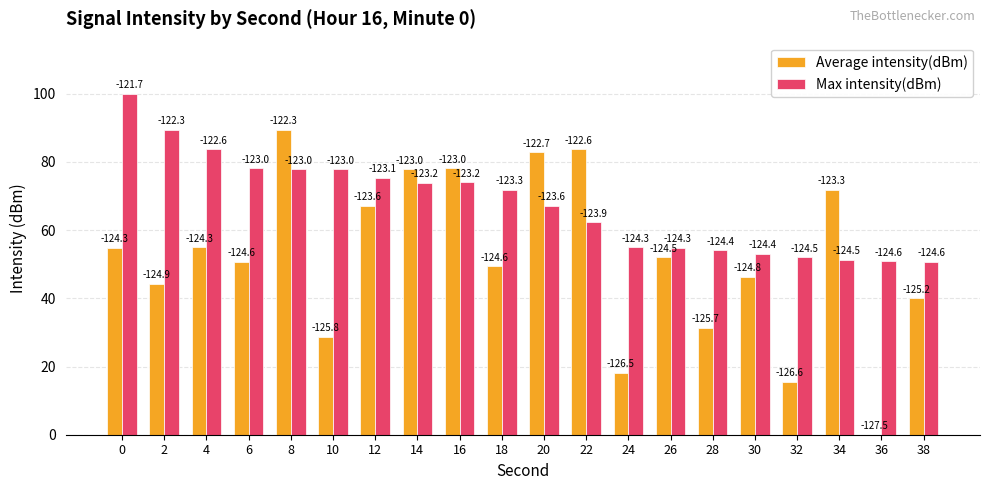

The value of Max intensity(dBm) at 34 is 51.4. True or false?

True